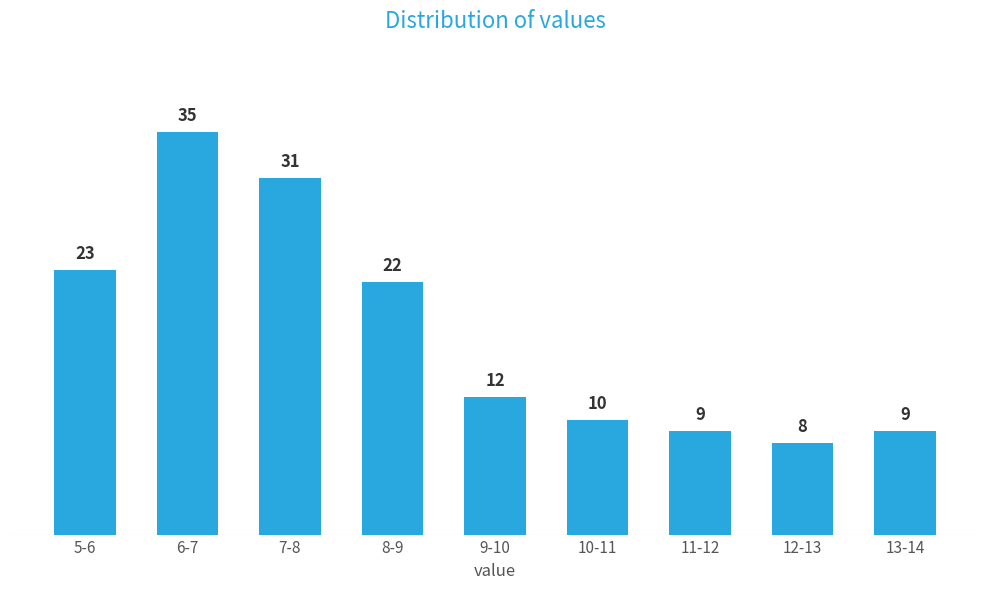

Reading left to right, list all the values displayed in this chart.

5-6=23	6-7=35	7-8=31	8-9=22	9-10=12	10-11=10	11-12=9	12-13=8	13-14=9